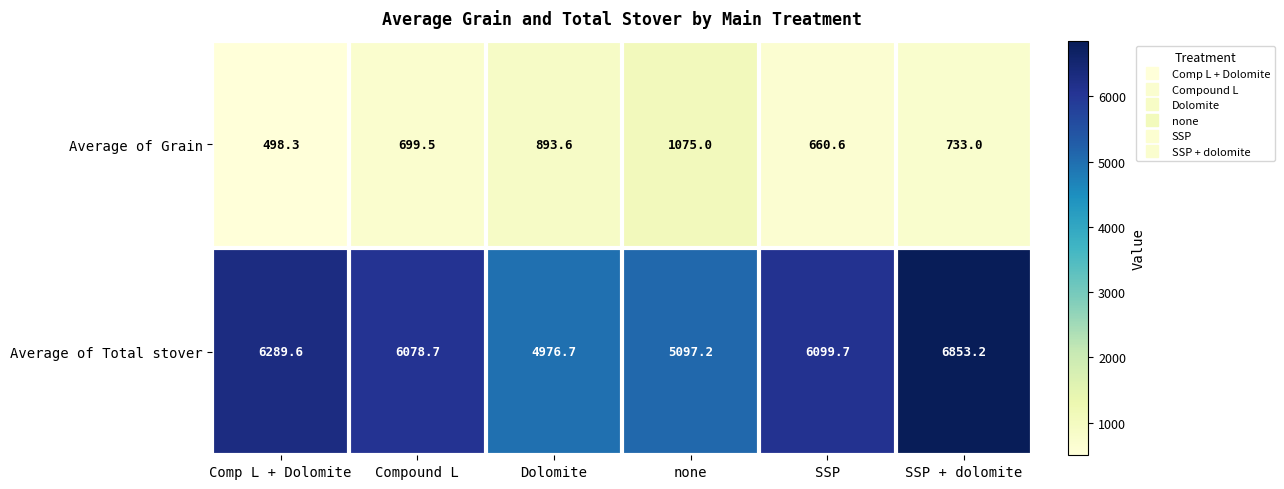

At which category does the chart reach its peak across all series?

SSP + dolomite